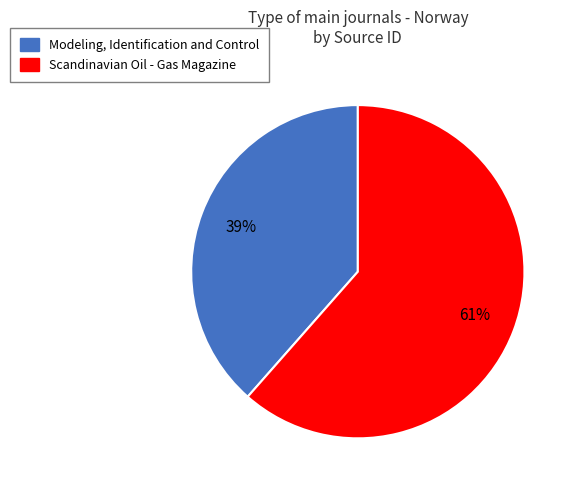

How many segments does this pie chart have?

2